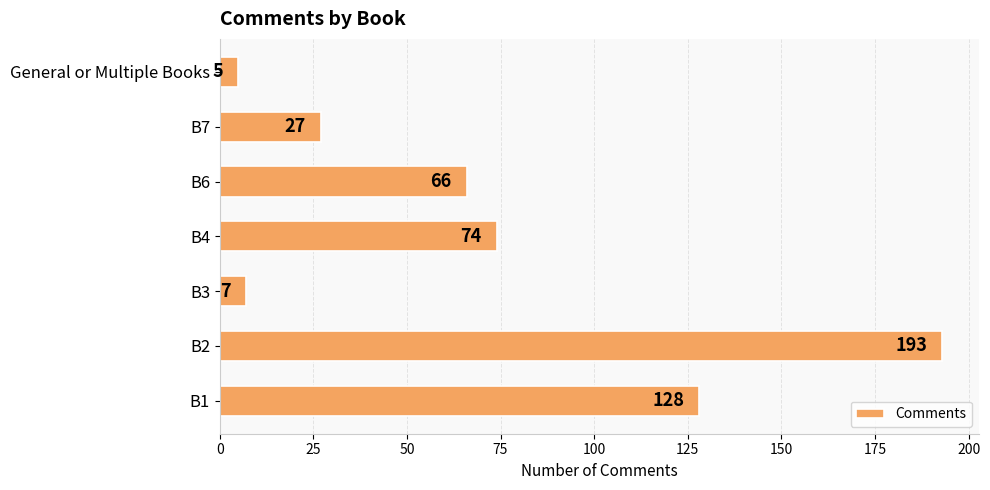

How many bars are there in total?

7